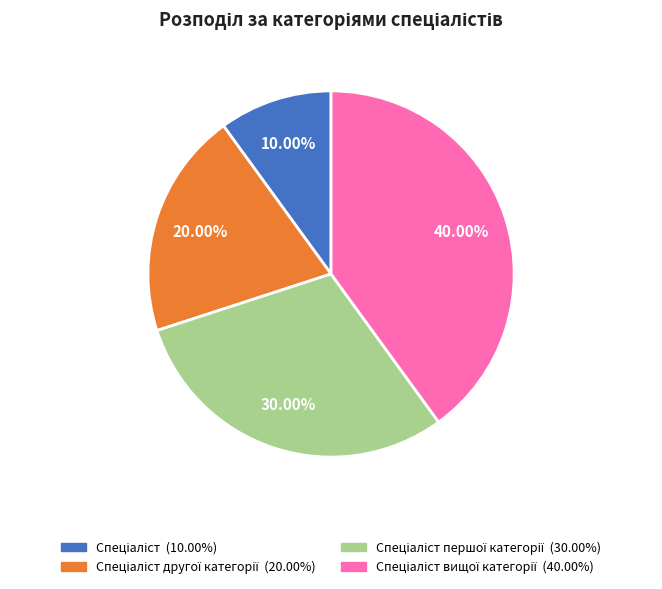

Is there a majority slice in this chart?

No